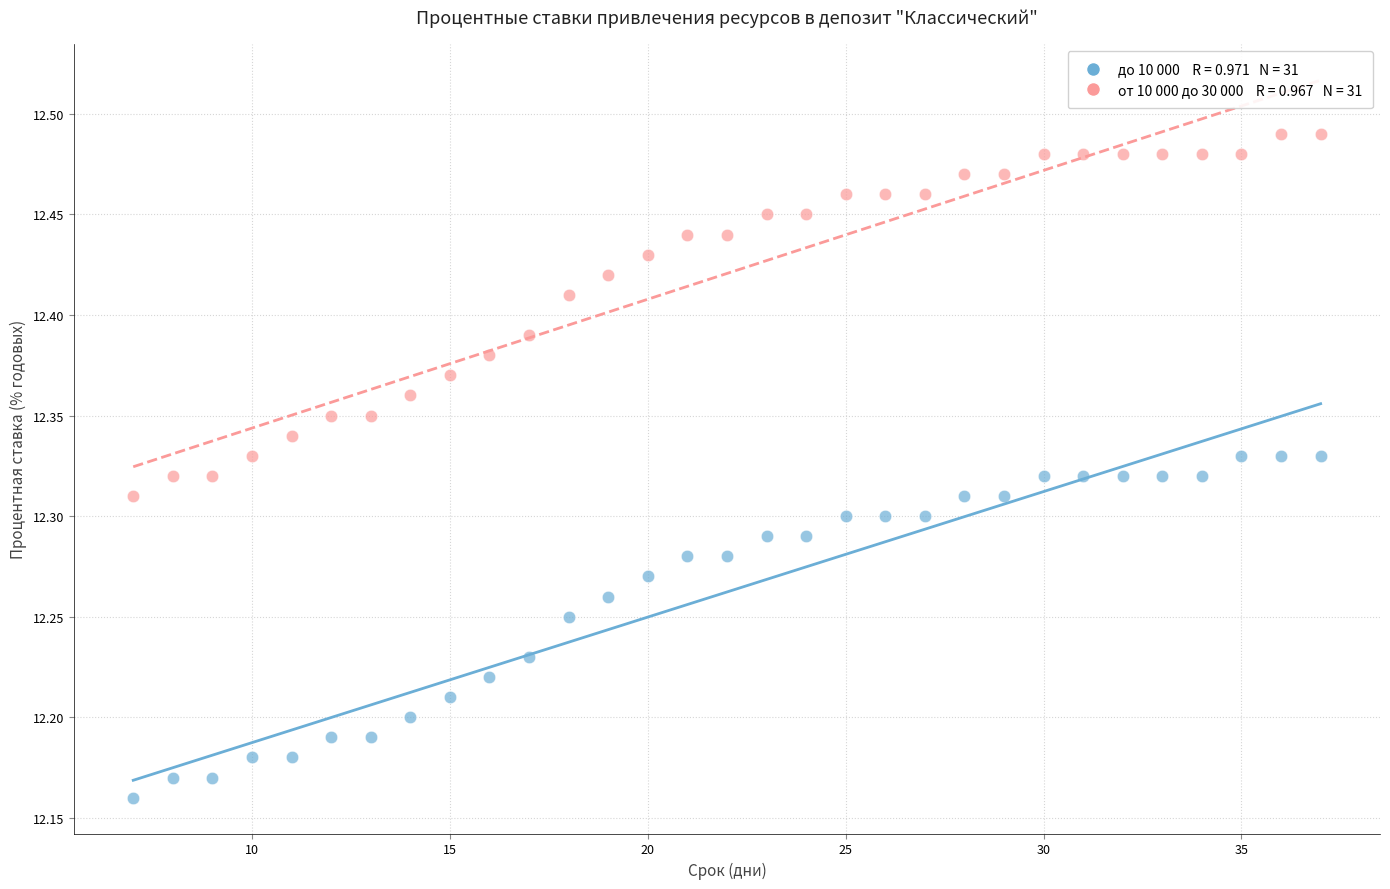

Across all data points, what is the range of Y values (max minus min)?

0.3